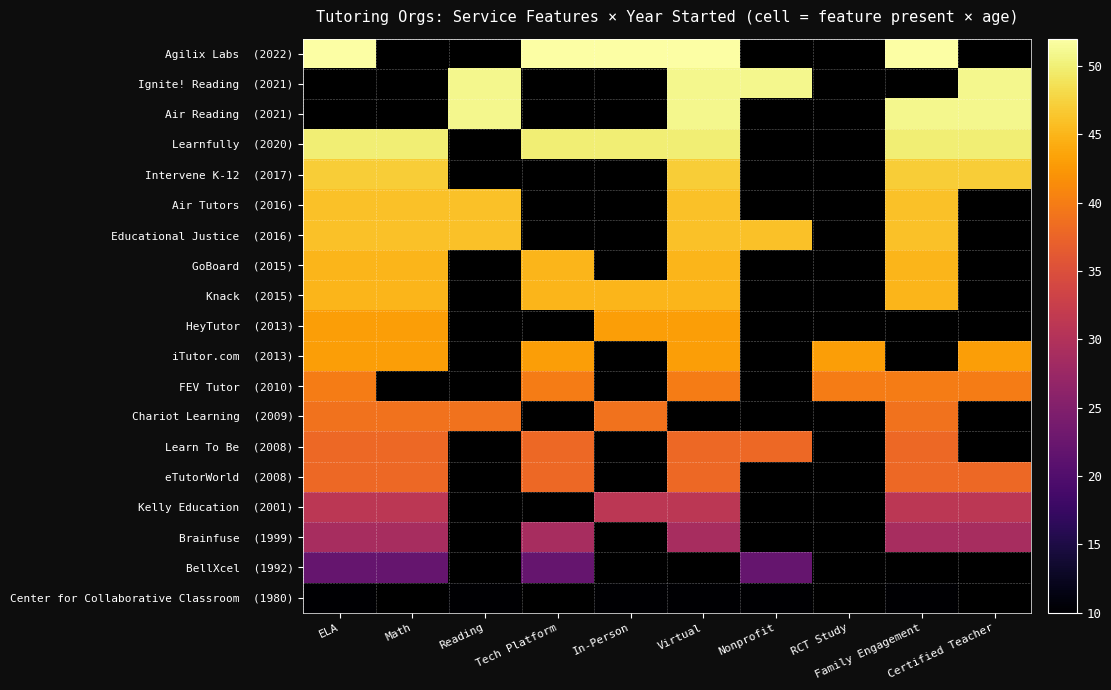

Which series has the largest range (max minus min)?

Agilix Labs (2022)